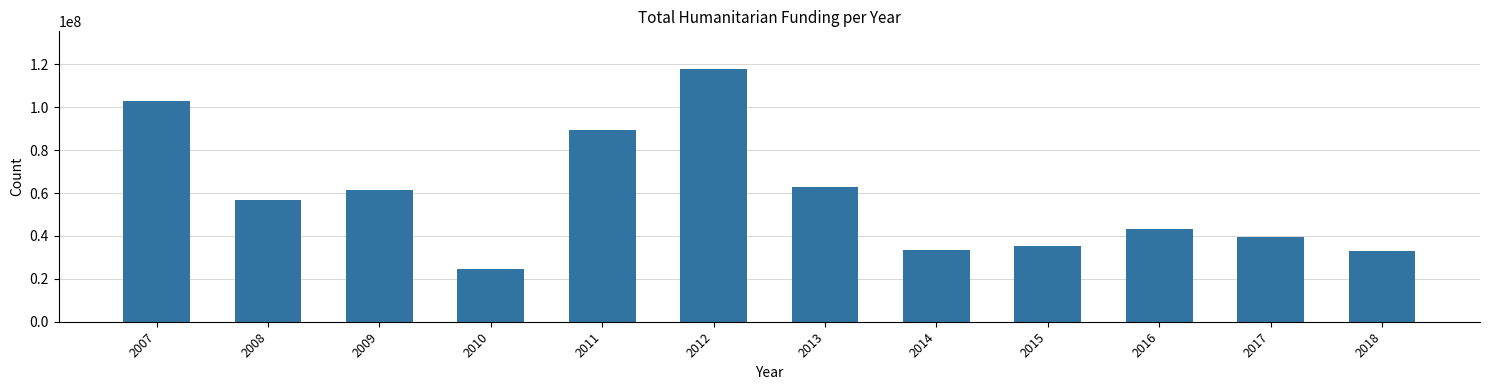

What is the maximum value shown in the chart?

117793008